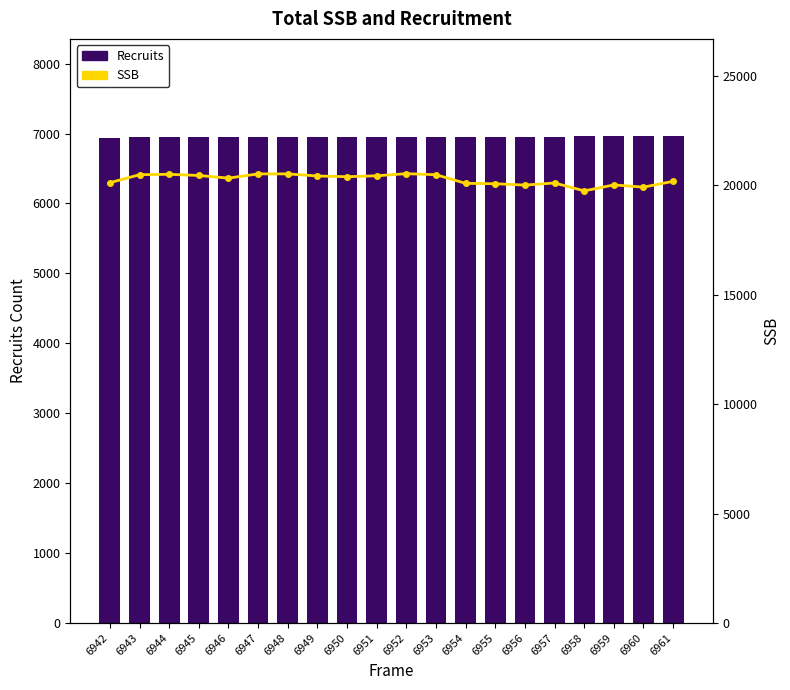

What is the sum of all SSB values?

405188